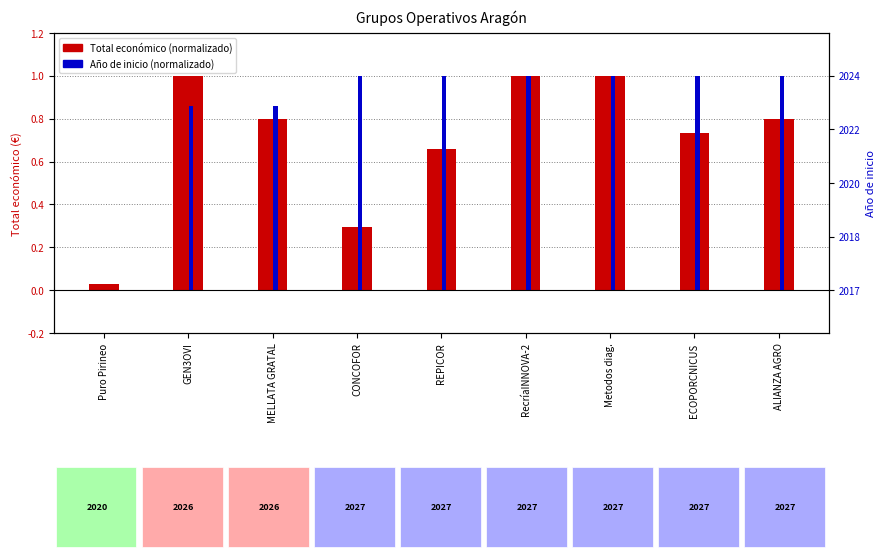

What is the difference between the second highest and second lowest values in the Total económico (normalizado) series?

0.7